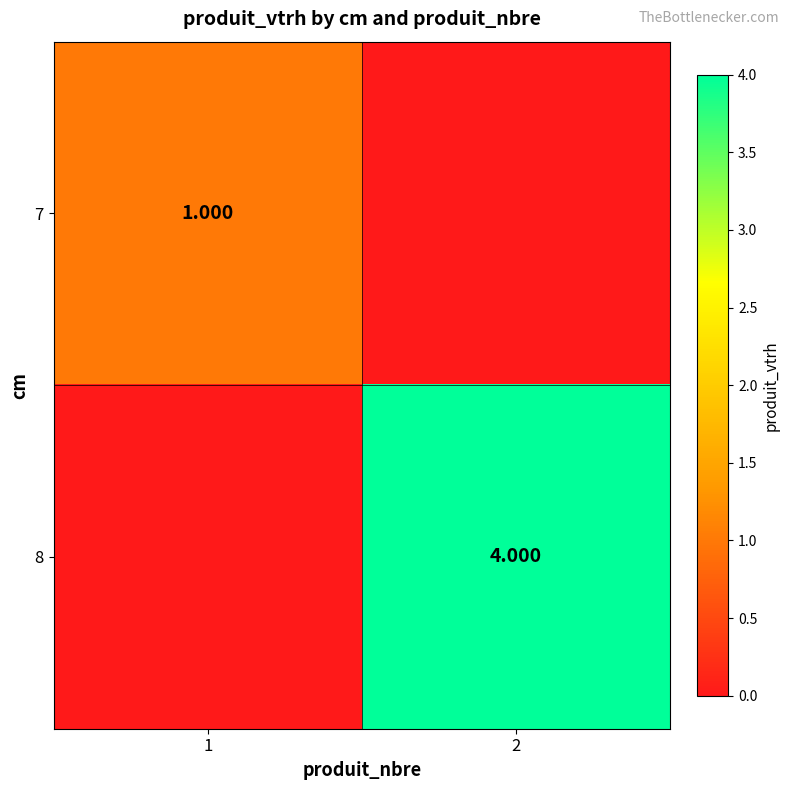

Rank the series by their average value, from highest to lowest.

8, 7